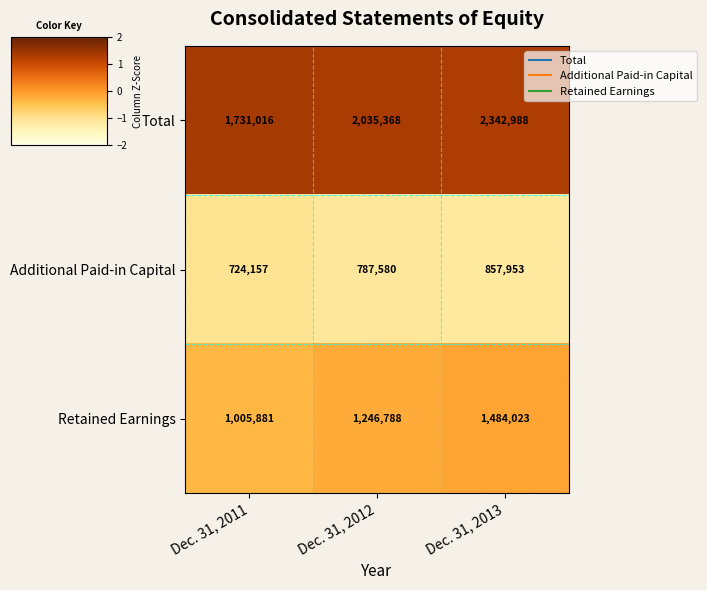

True or false: Additional Paid-in Capital has a value of 857953 at Dec. 31, 2013.

True